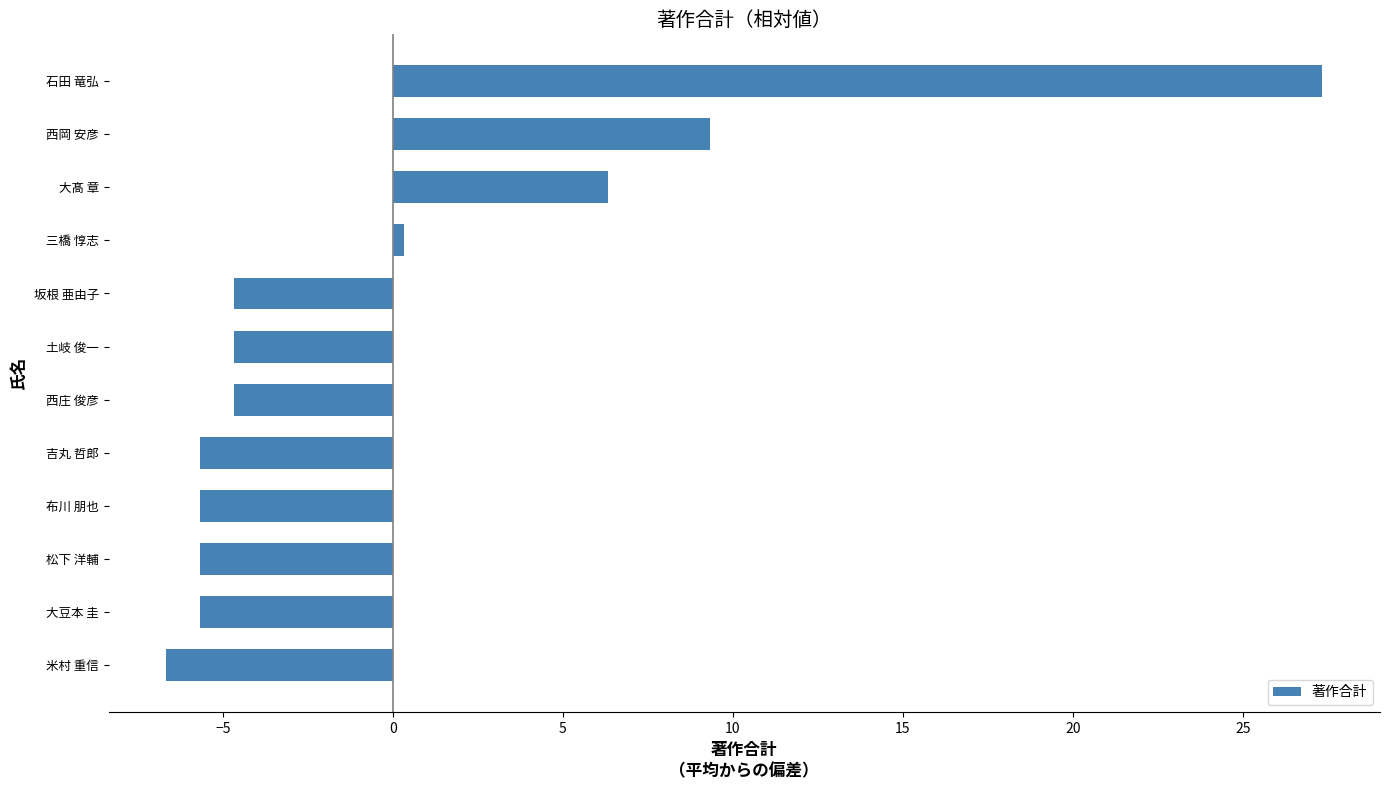

The chart shows a value of -1.2 at 吉丸 哲郎. True or false?

False